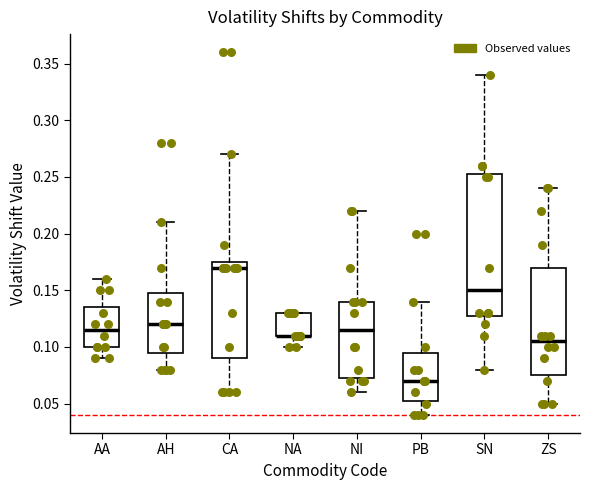

Reading left to right, transcribe this box plot: for each box, give where its median line is, the range the box spans, and where its two whiskers end, as read against the y-axis. The values are not printed on the chart, so give them approximately, as read against the axis.

AA: median 0.115, box 0.100 to 0.135, whiskers 0.090 to 0.160
AH: median 0.120, box 0.095 to 0.150, whiskers 0.080 to 0.210
CA: median 0.170, box 0.090 to 0.175, whiskers 0.060 to 0.270
NA: median 0.110 (drawn on the box's lower edge), box 0.110 to 0.130, whiskers 0.100 to 0.130
NI: median 0.115, box 0.075 to 0.140, whiskers 0.060 to 0.220
PB: median 0.070, box 0.055 to 0.095, whiskers 0.040 to 0.140
SN: median 0.150, box 0.130 to 0.255, whiskers 0.080 to 0.340
ZS: median 0.105, box 0.075 to 0.170, whiskers 0.050 to 0.240